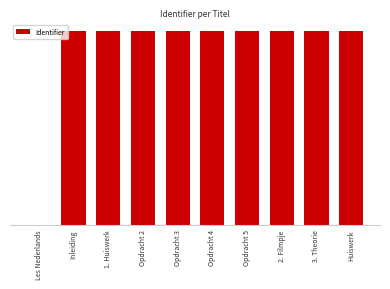

How many series are shown in this chart?

1